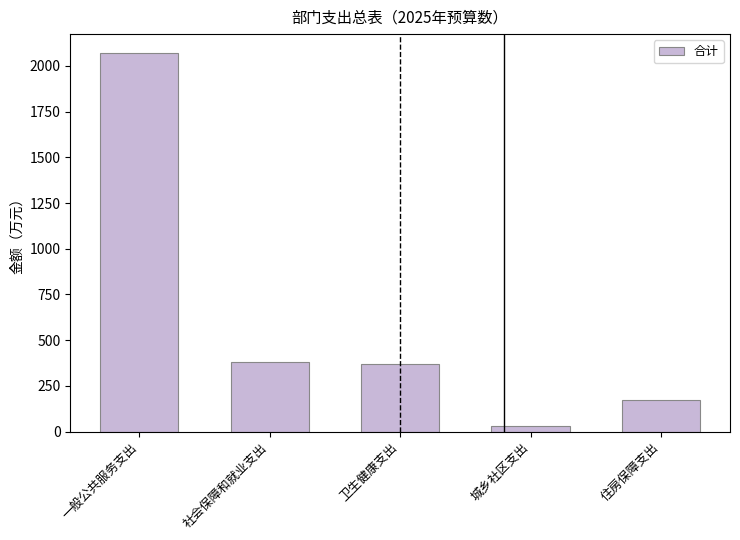

Read the value at 社会保障和就业支出.

380.3